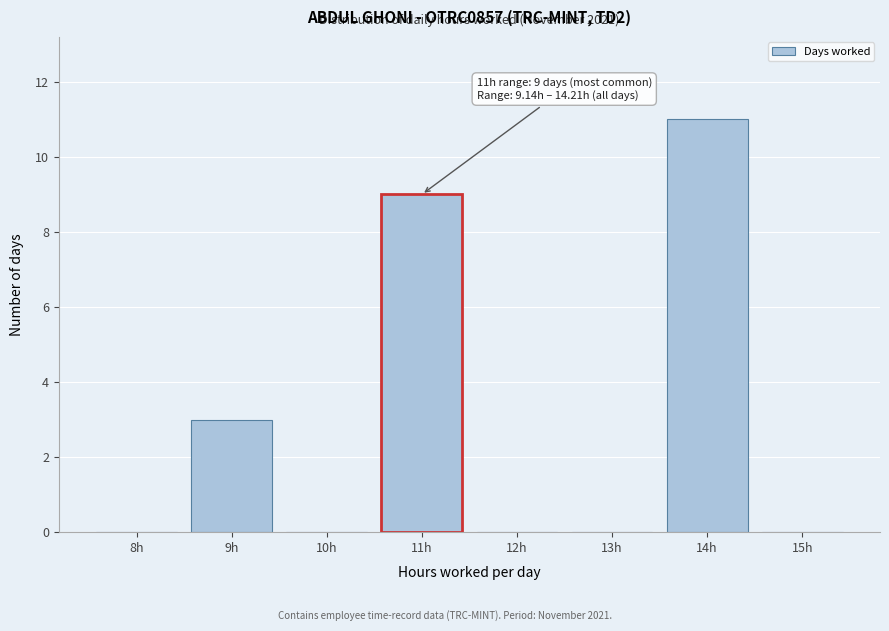

Reading left to right, list all the values displayed in this chart.

8h=0	9h=3	10h=0	11h=9	12h=0	13h=0	14h=11	15h=0